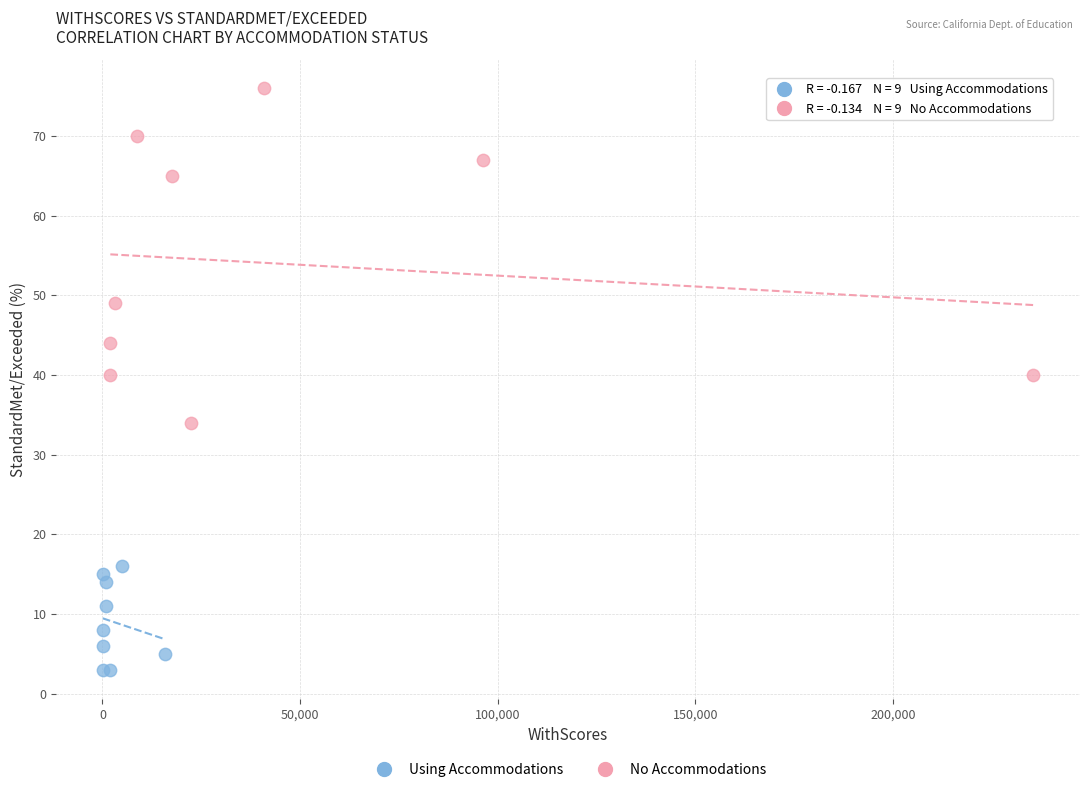

Which series has the widest spread of Y values?

No Accommodations